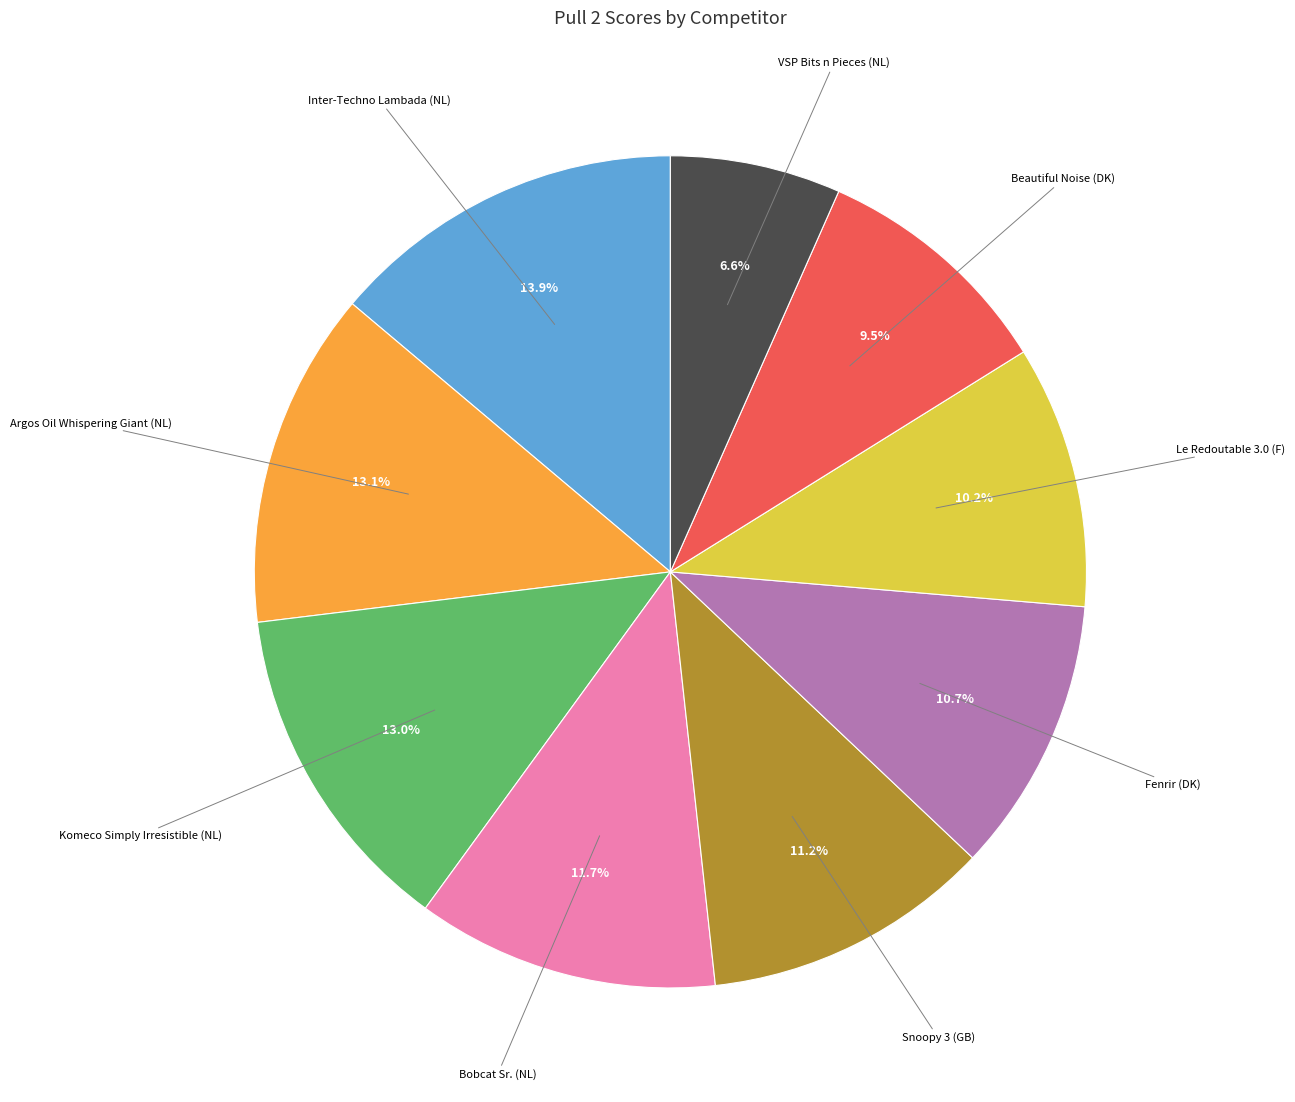

To the nearest percent, what is the average slice percentage?

11%